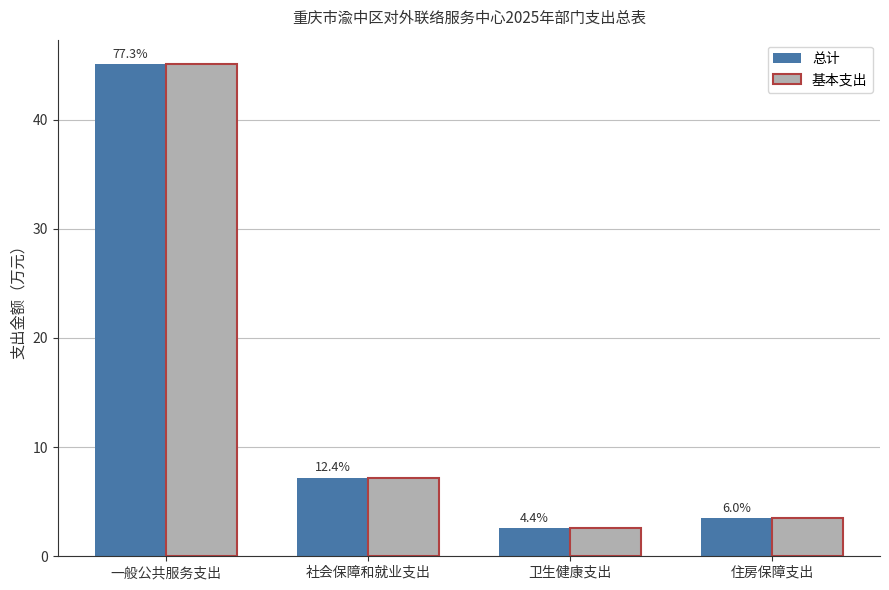

How many bars are there in each group?

2